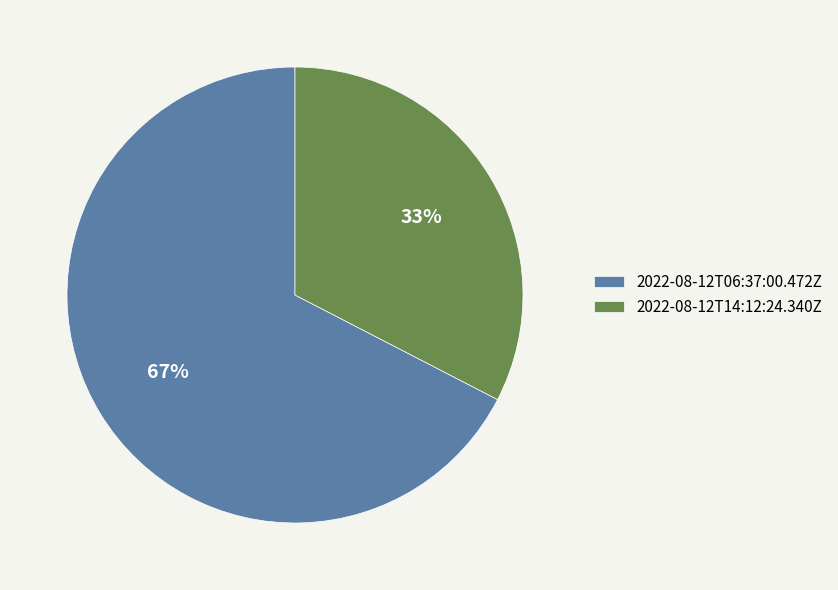

Rank the categories by value from highest to lowest.

2022-08-12T06:37:00.472Z, 2022-08-12T14:12:24.340Z